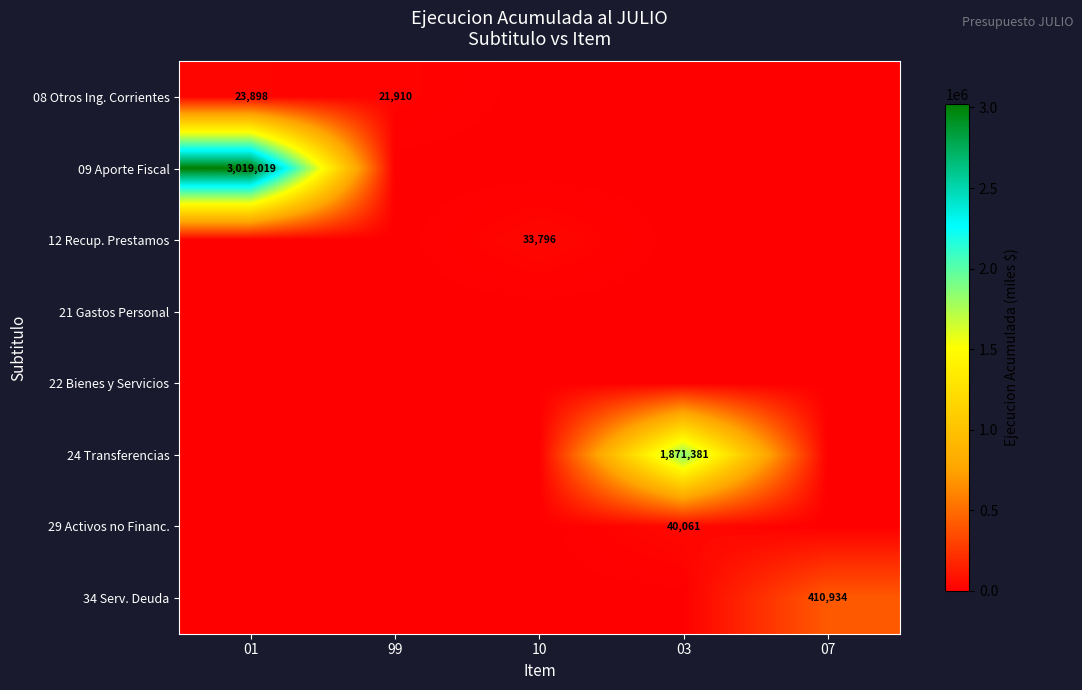

Rank the series by their maximum value, from highest to lowest.

09 Aporte Fiscal, 24 Transferencias, 34 Serv. Deuda, 29 Activos no Financ., 12 Recup. Prestamos, 08 Otros Ing. Corrientes, 21 Gastos Personal, 22 Bienes y Servicios